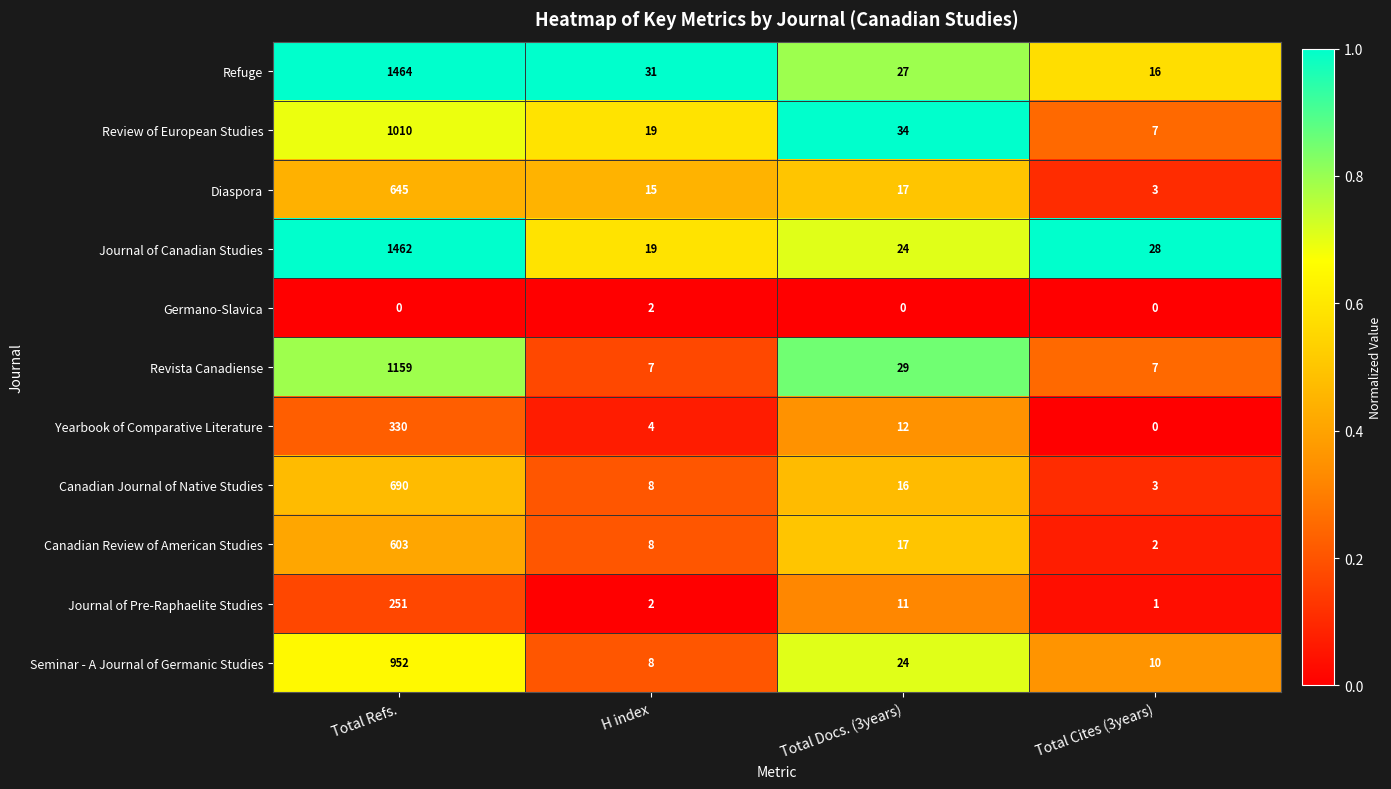

At which label does Yearbook of Comparative Literature reach its minimum?

Total Cites (3years)